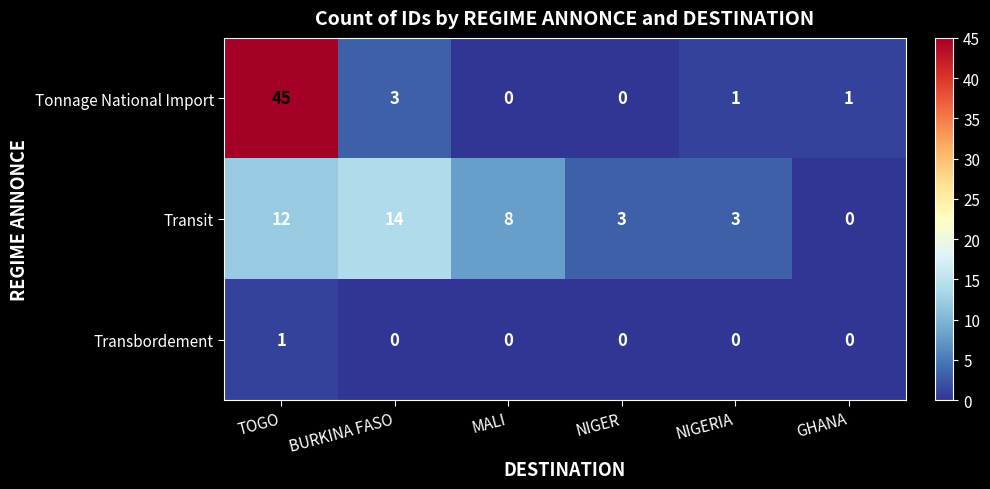

Which series has the widest spread of values?

Tonnage National Import